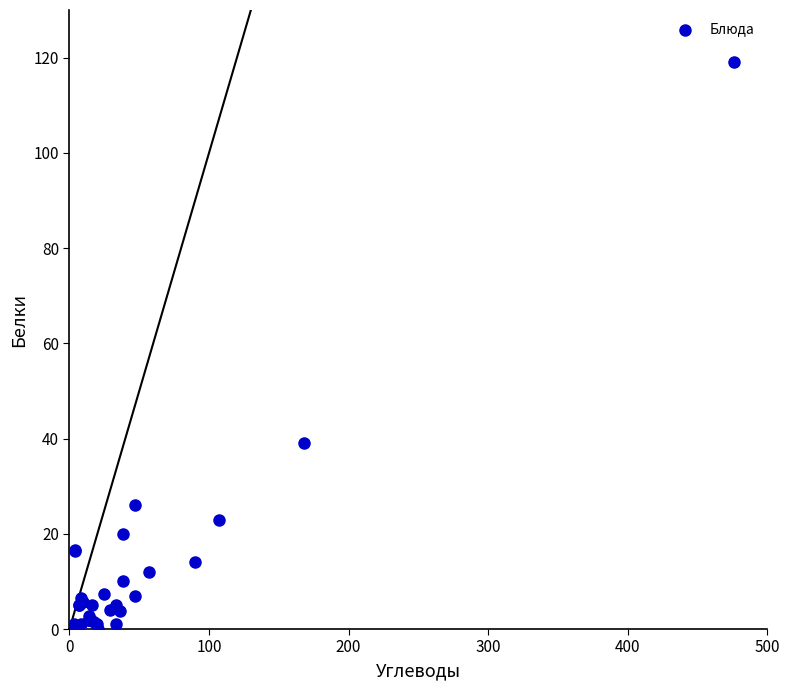

What Y value in the scatter plot is closest to 59?

39.0